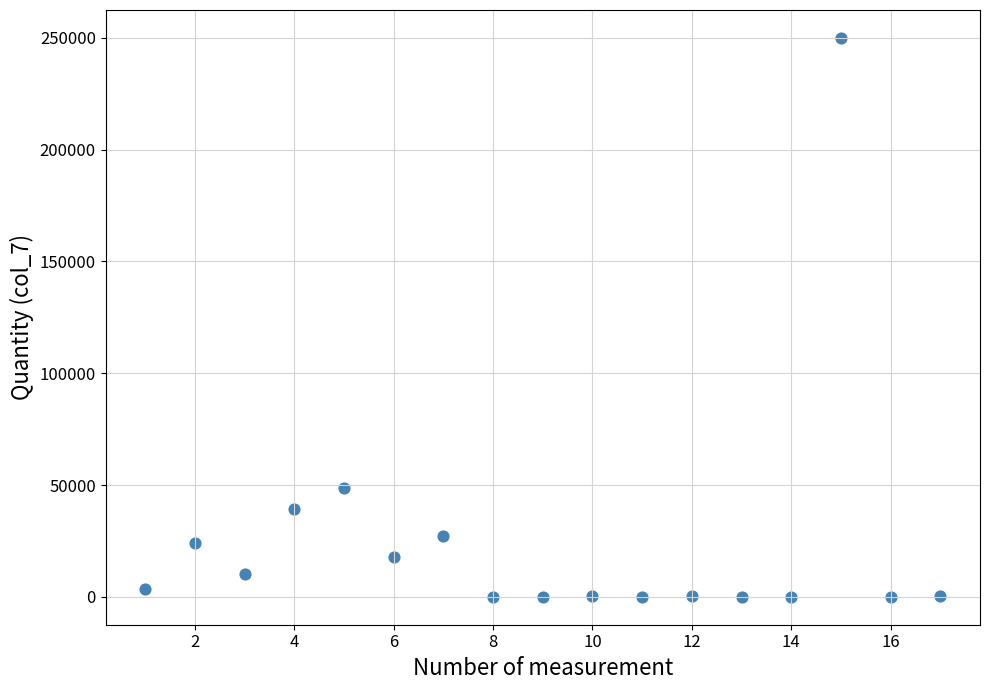

What is the range of X values (max minus min)?

16.0